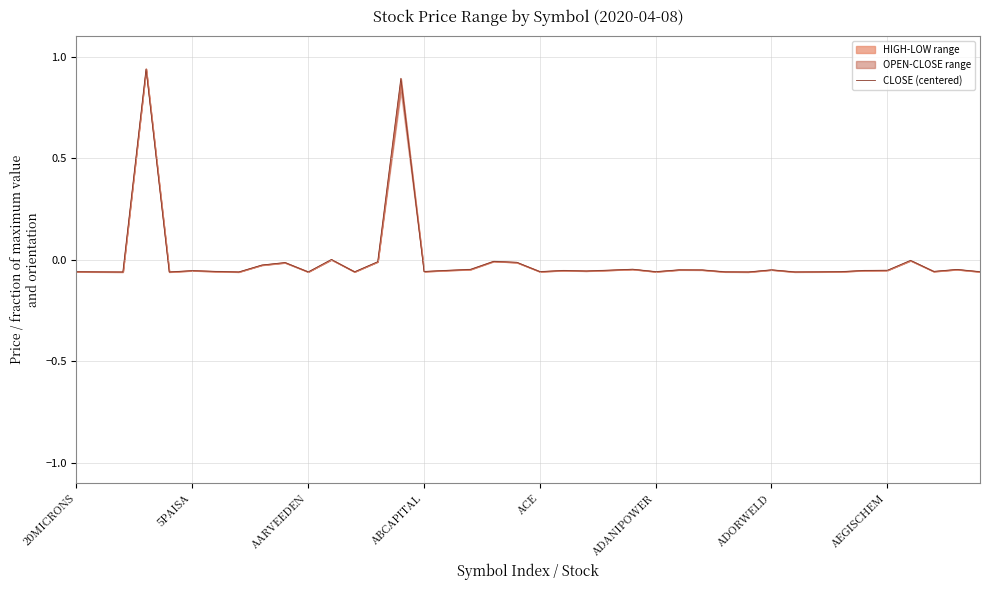

The value at 22 is -0.0. True or false?

False